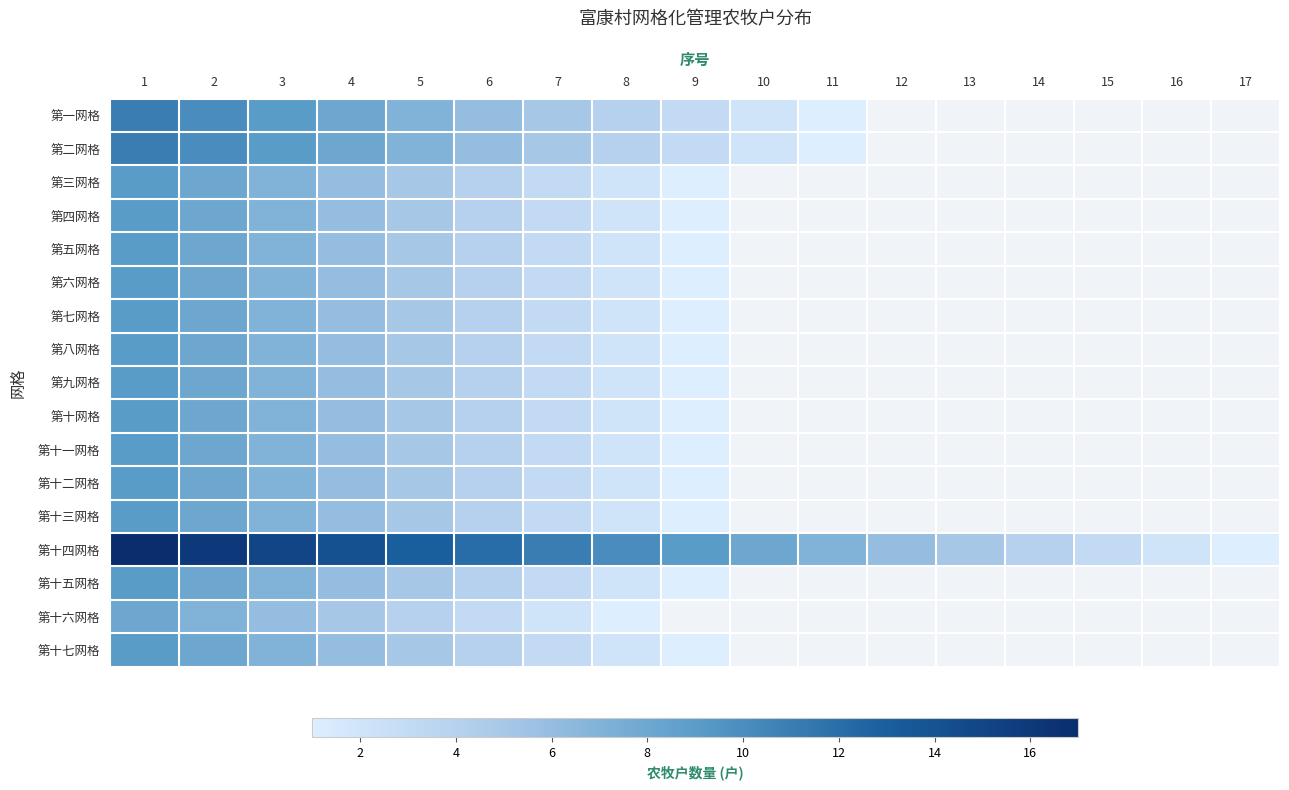

At how many categories does at least one series exceed 13?

4